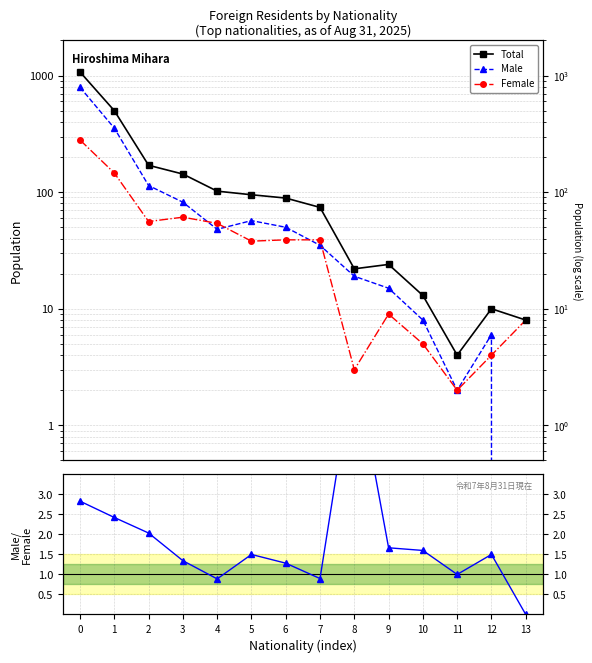

Read the Total value at 0.

1073.0